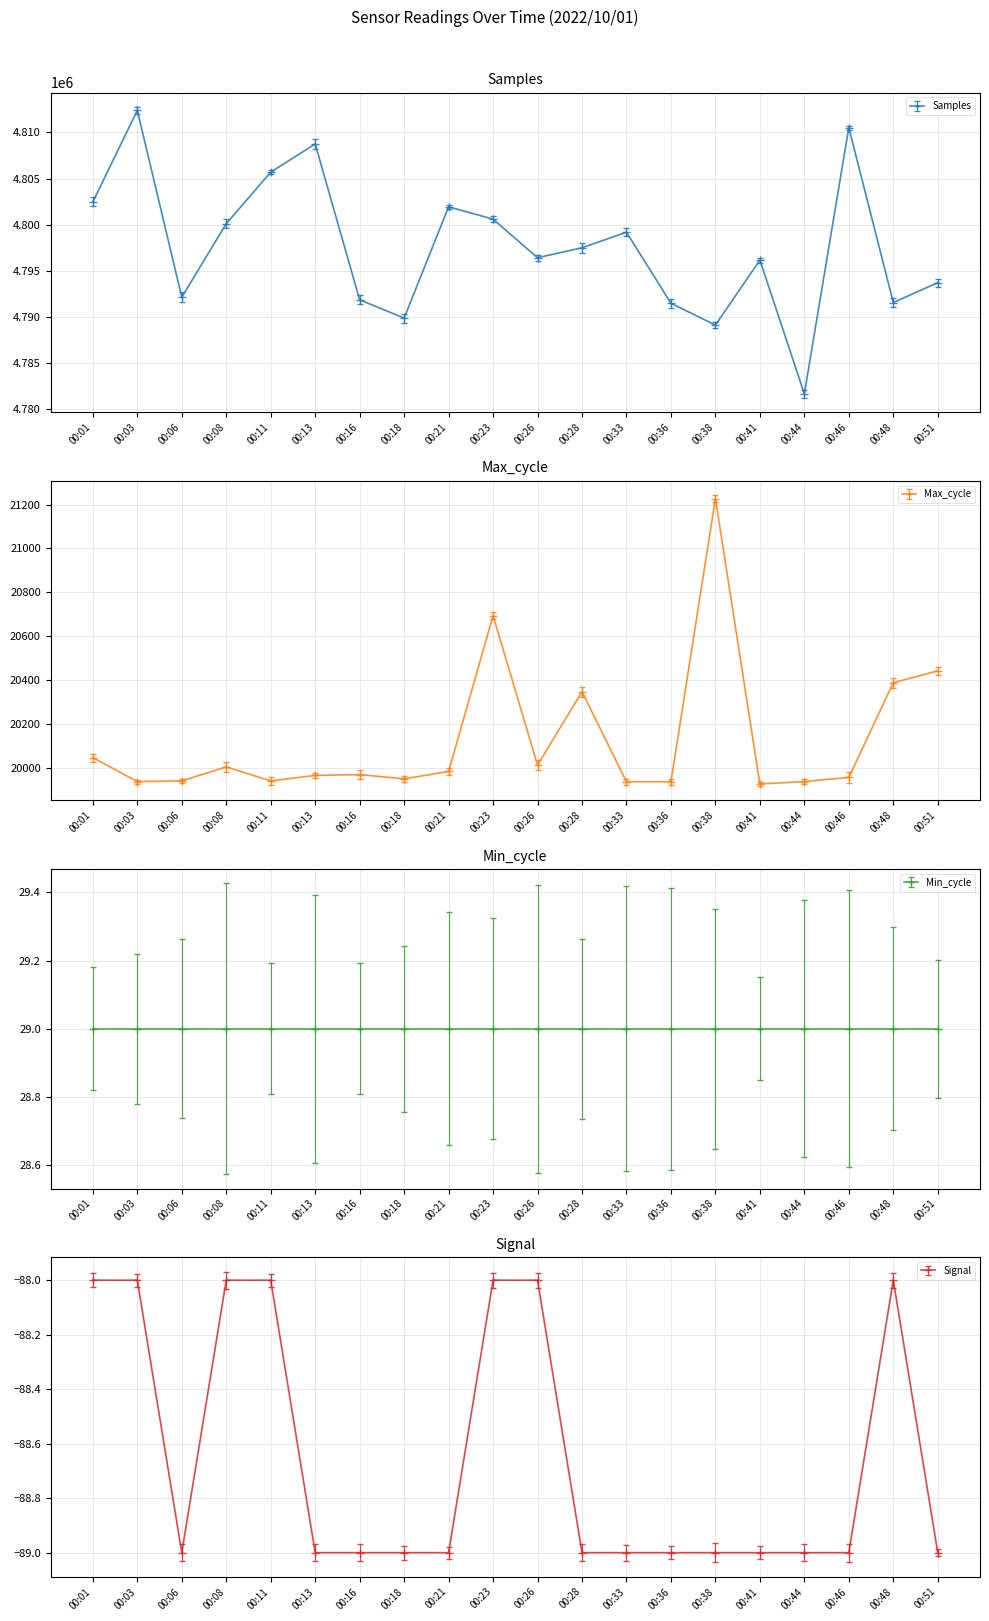

Rank the categories by Samples value from lowest to highest.

00:44, 00:38, 00:18, 00:36, 00:48, 00:16, 00:06, 00:51, 00:41, 00:26, 00:28, 00:33, 00:08, 00:23, 00:21, 00:01, 00:11, 00:13, 00:46, 00:03